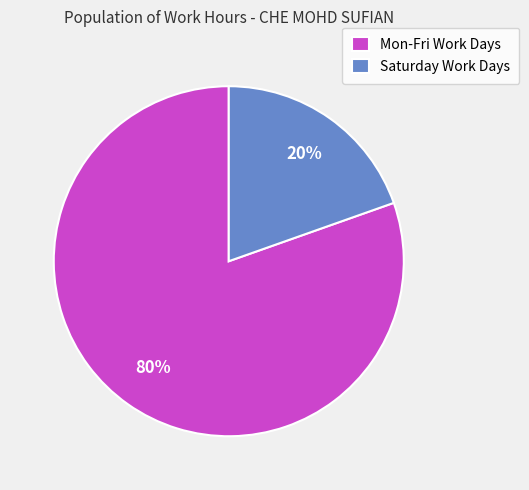

Does any single category account for the majority?

Yes